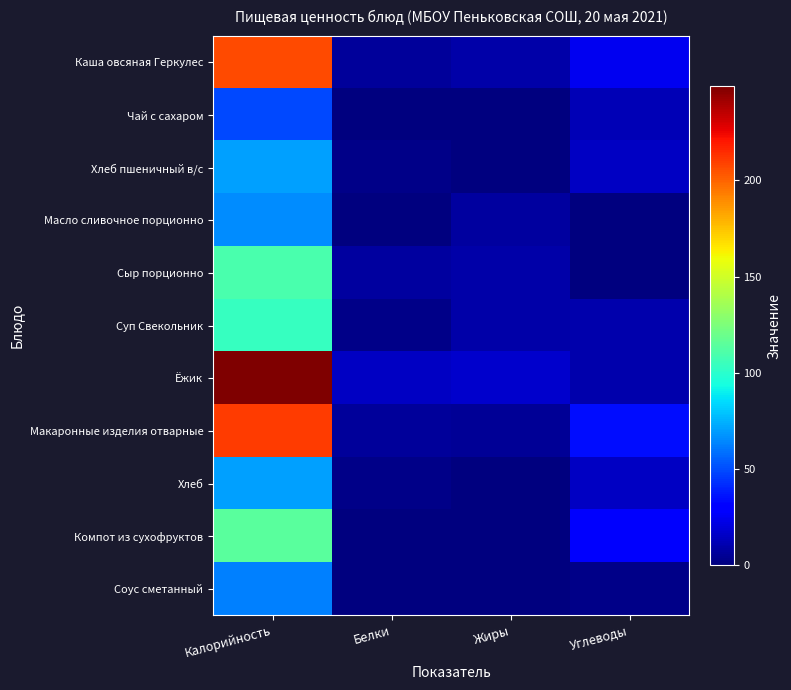

What is the spread (max minus min) of values at Углеводы?

35